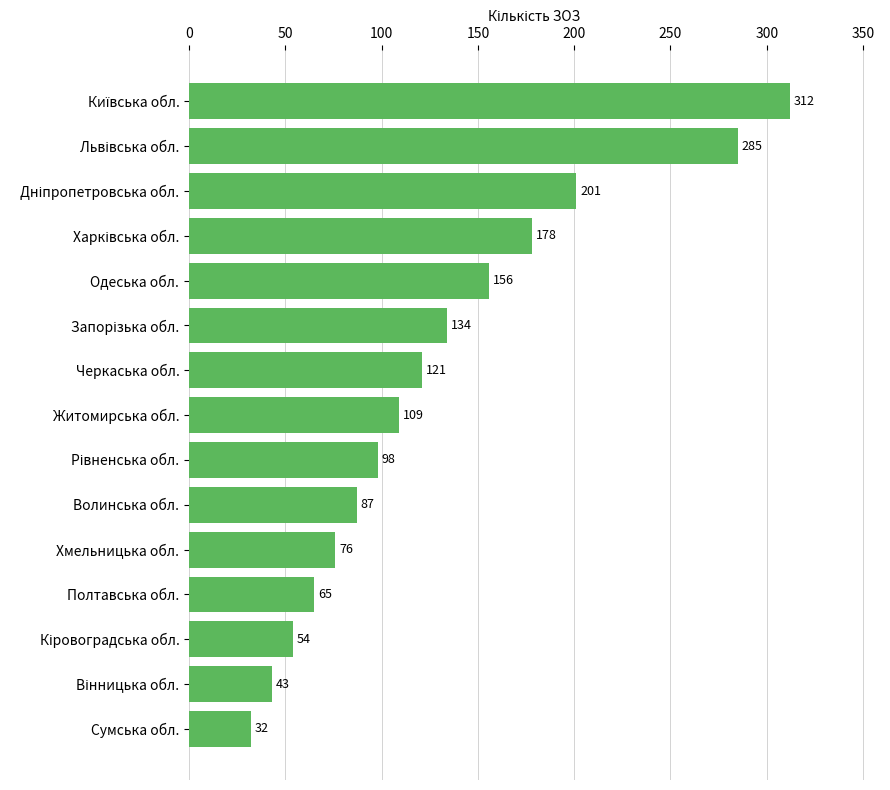

What is the difference between the maximum and minimum values?

280